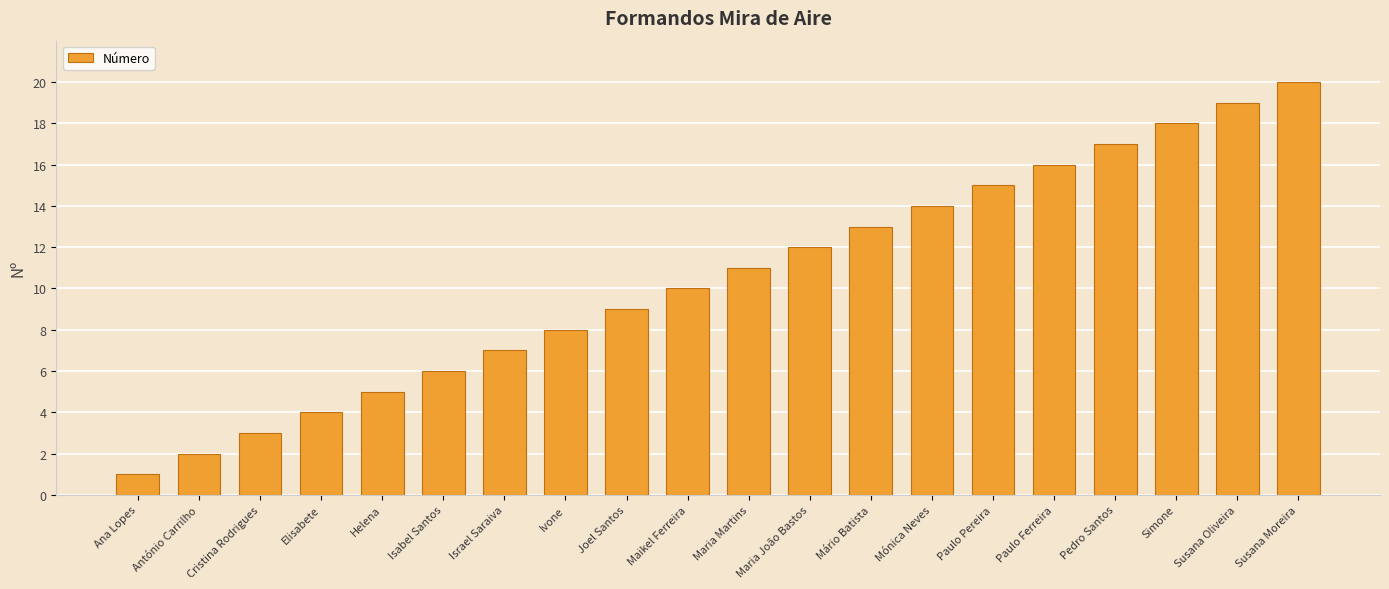

What is the label of the 16th bar from the left?

Paulo Ferreira